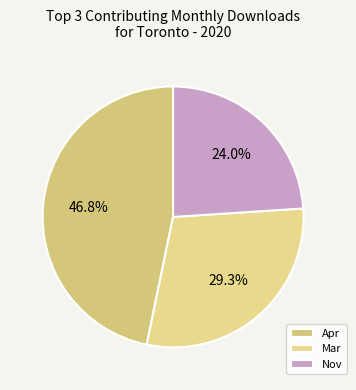

Rank the categories by value from highest to lowest.

Apr, Mar, Nov